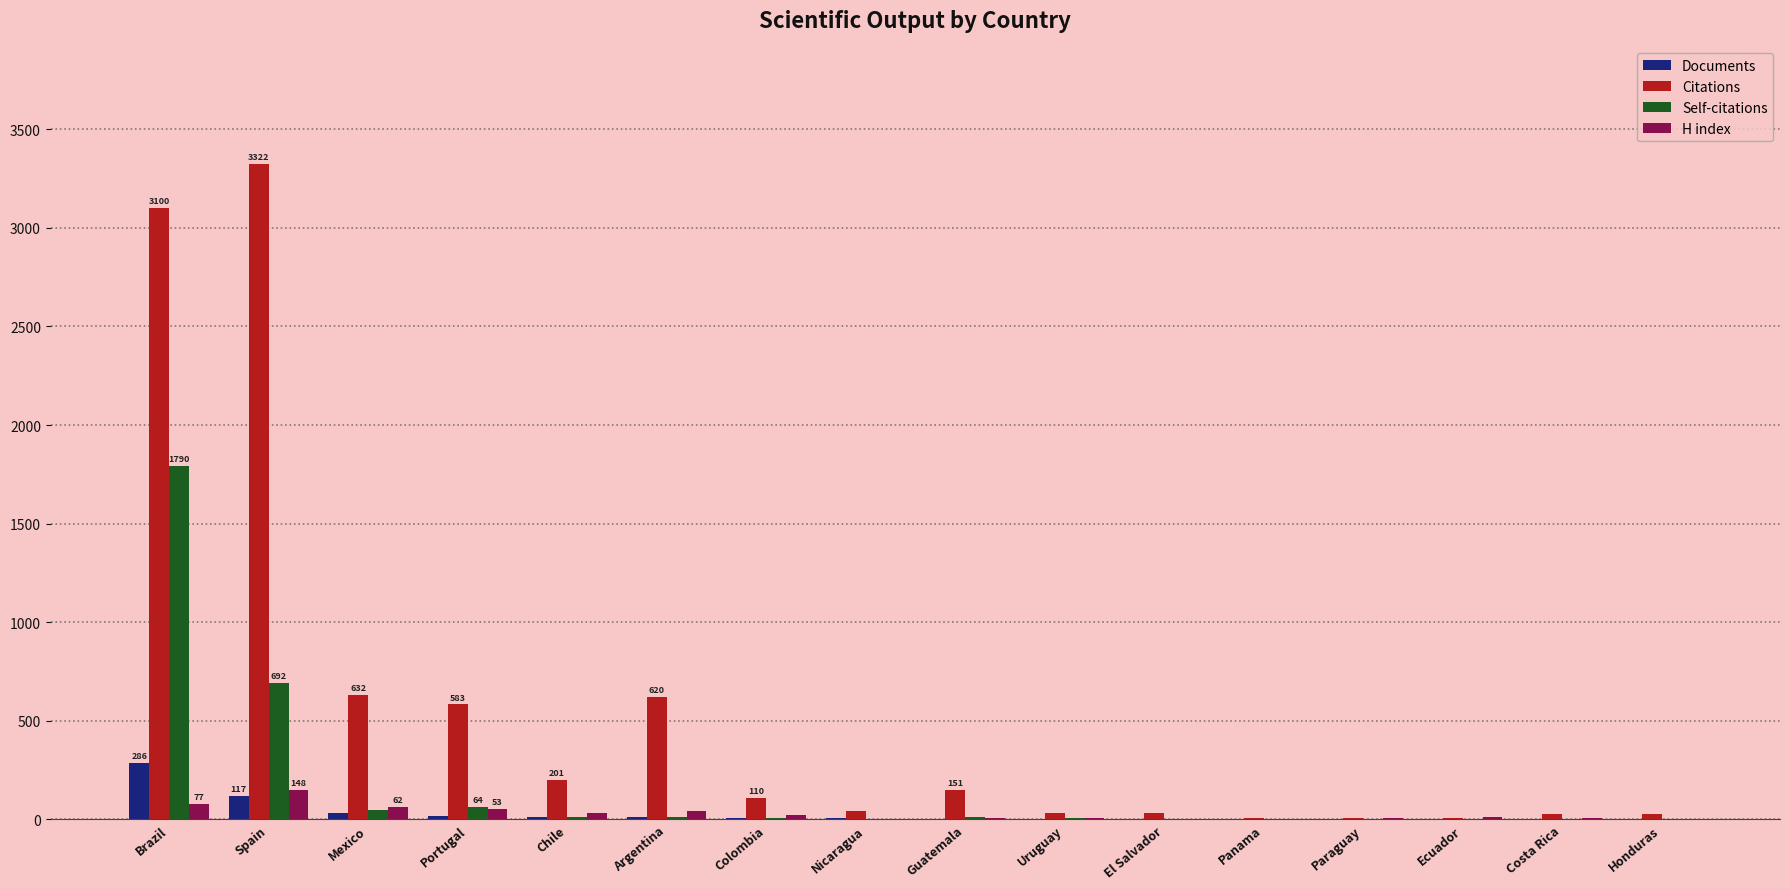

Which series has the largest total across all categories?

Citations